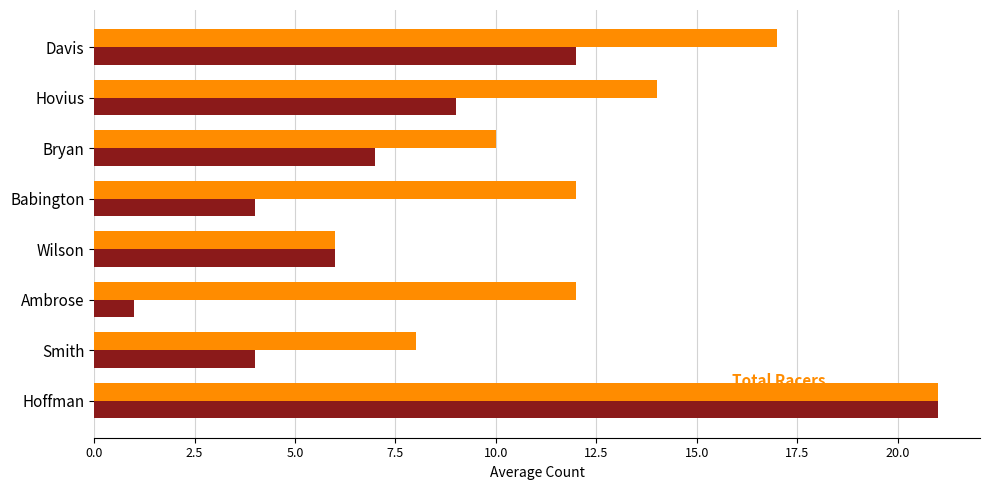

What is the total value across all series at Davis?

29